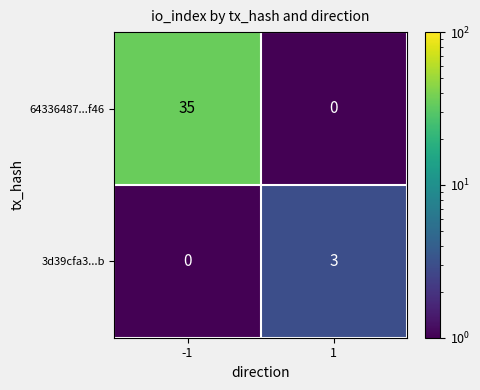

Reading left to right, transcribe all the data shown in this chart.

64336487...f46: -1=35	1=0
3d39cfa3...b: -1=0	1=3